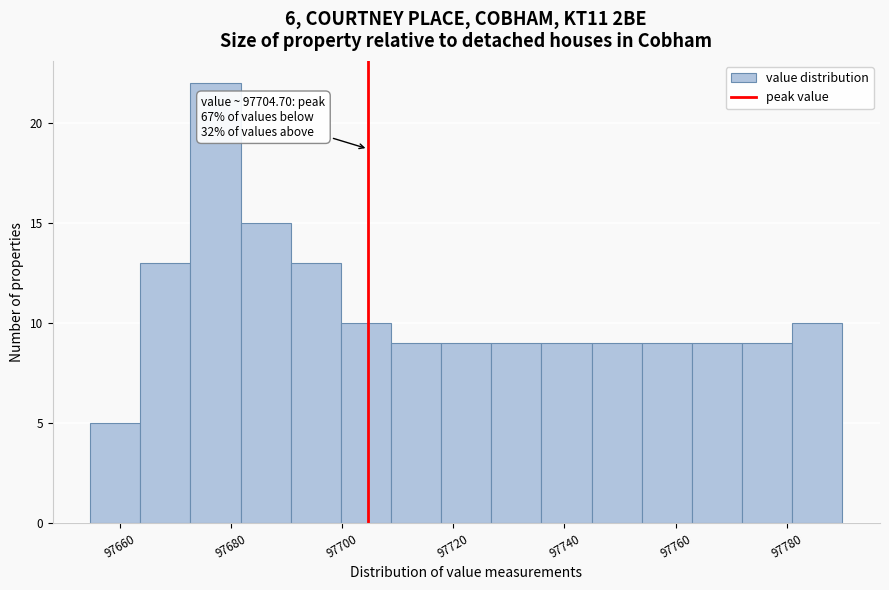

Over which range of the x-axis is the bar tallest?

97672 to 97682